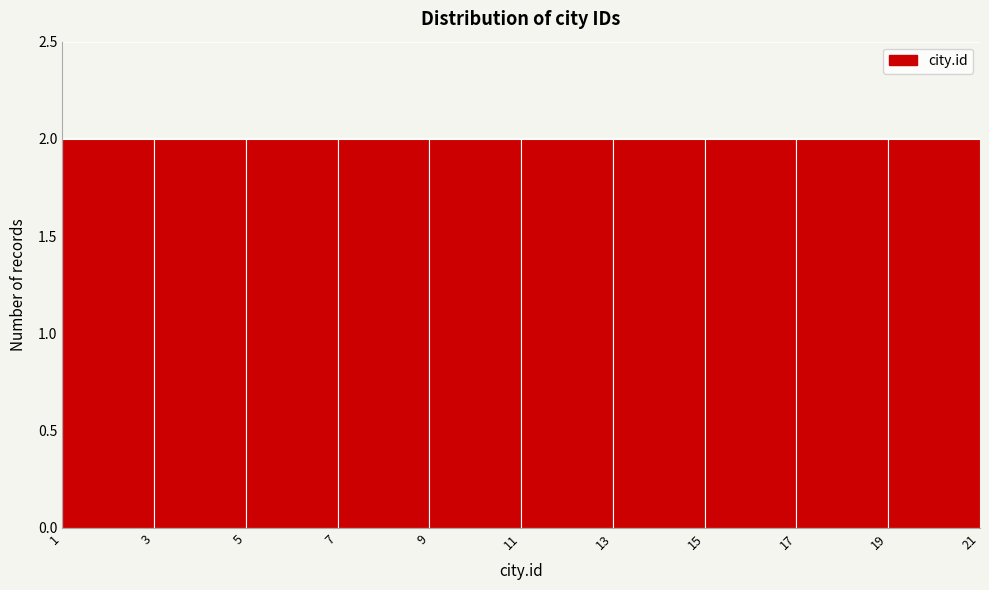

How tall is the bar that spans 15 to 17 on the x-axis? The values are not printed on the chart, so give them approximately, as read against the axis.

2